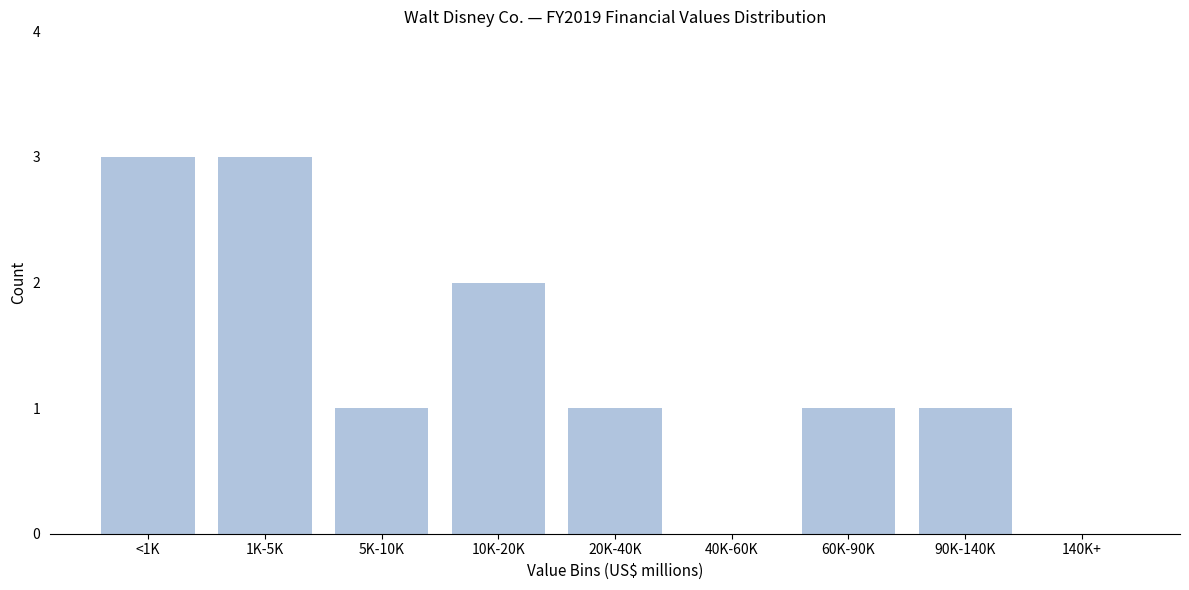

Reading left to right, what are all the values shown in this chart?

<1K=3	1K-5K=3	5K-10K=1	10K-20K=2	20K-40K=1	40K-60K=0	60K-90K=1	90K-140K=1	140K+=0